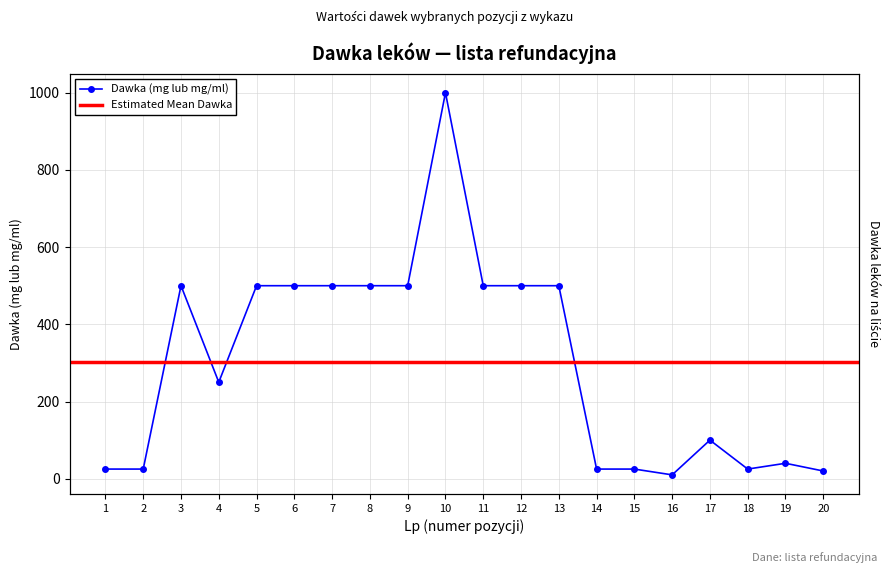

What is the ratio of the value at 10 to the value at 17?

10.0